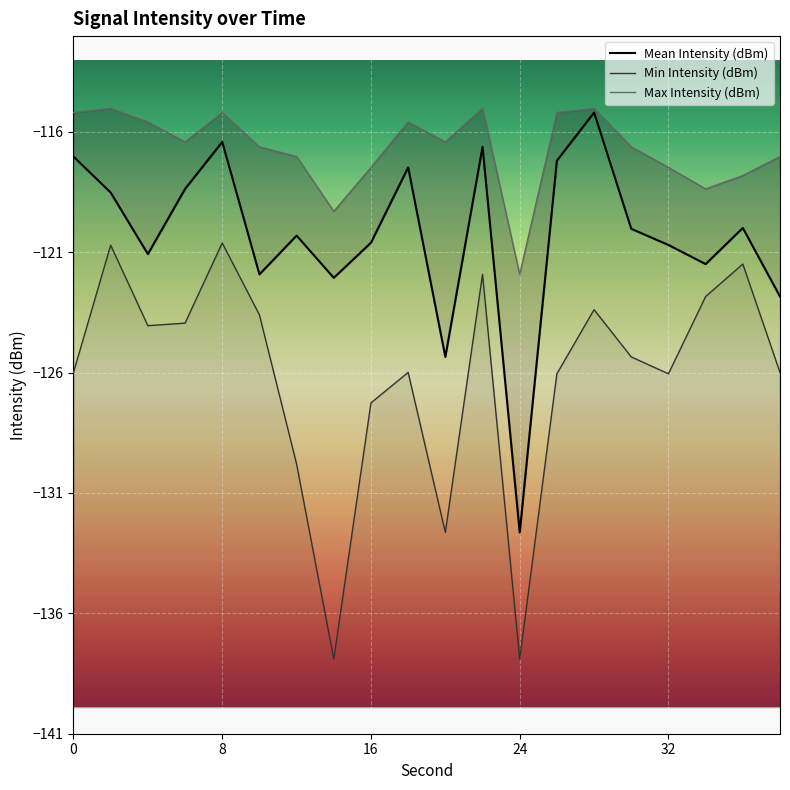

How many lines are shown in the chart?

3